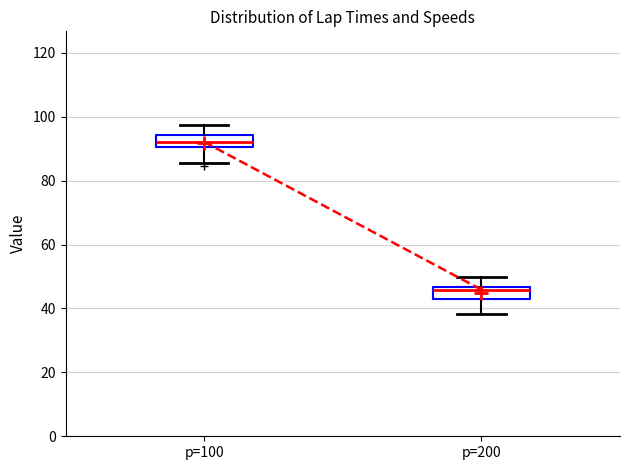

Which box has the lowest median line?

p=200